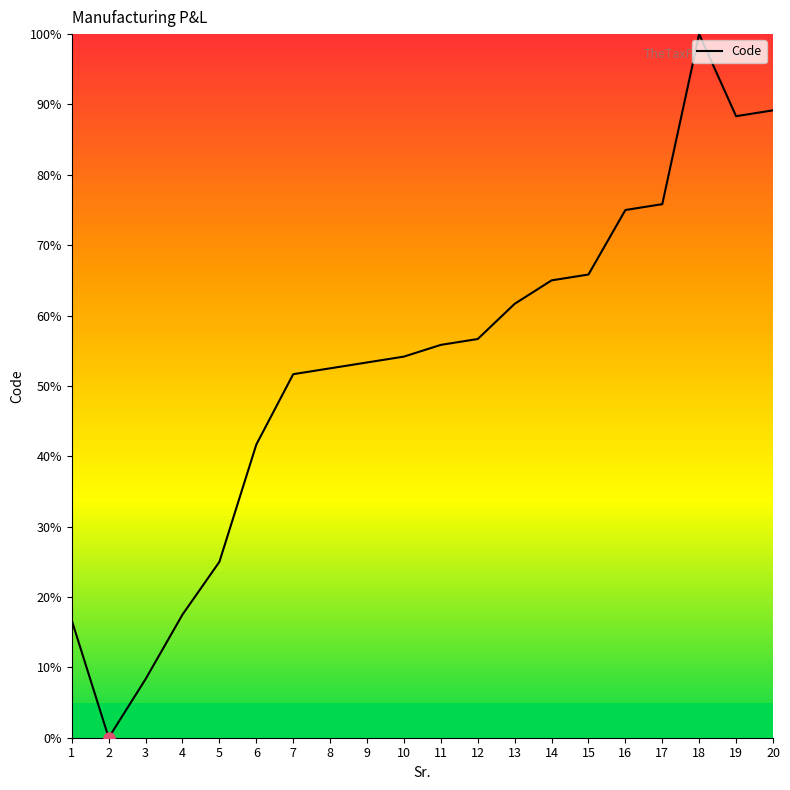

Where is the first local minimum?

2